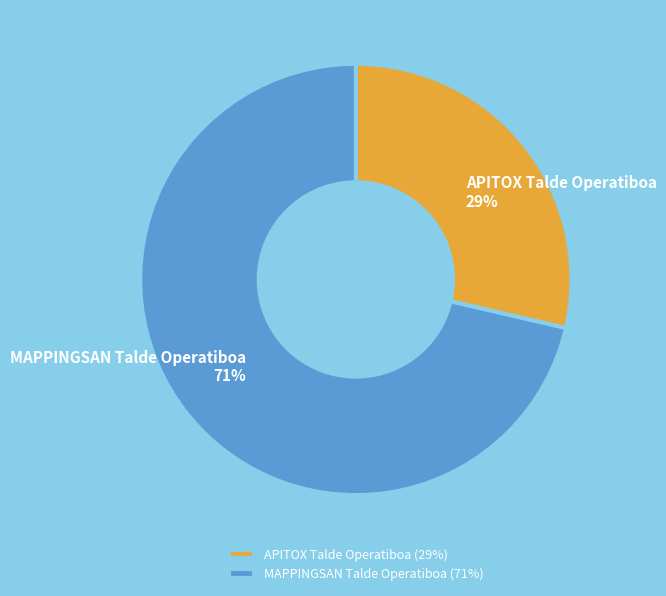

True or false: MAPPINGSAN Talde Operatiboa accounts for 71% of the total.

True